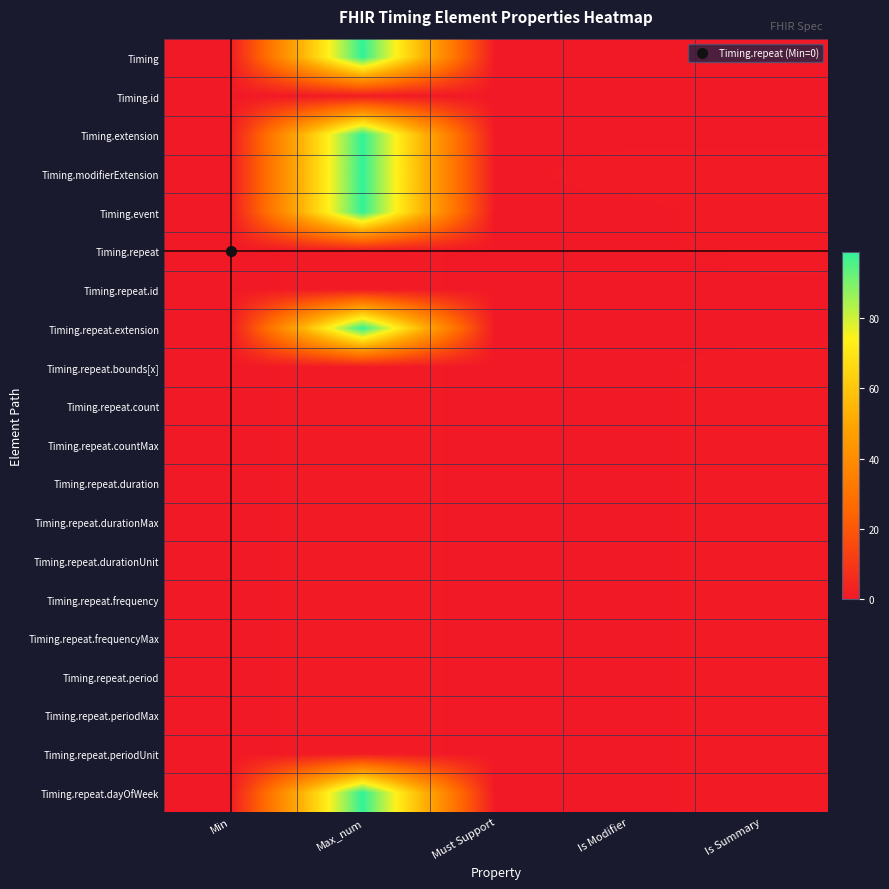

Reading left to right, list all the values displayed in this chart.

Timing: Min=0	Max_num=99	Must Support=0	Is Modifier=0	Is Summary=0
Timing.id: Min=0	Max_num=1	Must Support=0	Is Modifier=0	Is Summary=0
Timing.extension: Min=0	Max_num=99	Must Support=0	Is Modifier=0	Is Summary=0
Timing.modifierExtension: Min=0	Max_num=99	Must Support=0	Is Modifier=1	Is Summary=1
Timing.event: Min=0	Max_num=99	Must Support=0	Is Modifier=0	Is Summary=1
Timing.repeat: Min=0	Max_num=1	Must Support=0	Is Modifier=0	Is Summary=1
Timing.repeat.id: Min=0	Max_num=1	Must Support=0	Is Modifier=0	Is Summary=0
Timing.repeat.extension: Min=0	Max_num=99	Must Support=0	Is Modifier=0	Is Summary=0
Timing.repeat.bounds[x]: Min=0	Max_num=1	Must Support=0	Is Modifier=0	Is Summary=1
Timing.repeat.count: Min=0	Max_num=1	Must Support=0	Is Modifier=0	Is Summary=1
Timing.repeat.countMax: Min=0	Max_num=1	Must Support=0	Is Modifier=0	Is Summary=1
Timing.repeat.duration: Min=0	Max_num=1	Must Support=0	Is Modifier=0	Is Summary=1
Timing.repeat.durationMax: Min=0	Max_num=1	Must Support=0	Is Modifier=0	Is Summary=1
Timing.repeat.durationUnit: Min=0	Max_num=1	Must Support=0	Is Modifier=0	Is Summary=1
Timing.repeat.frequency: Min=0	Max_num=1	Must Support=0	Is Modifier=0	Is Summary=1
Timing.repeat.frequencyMax: Min=0	Max_num=1	Must Support=0	Is Modifier=0	Is Summary=1
Timing.repeat.period: Min=0	Max_num=1	Must Support=0	Is Modifier=0	Is Summary=1
Timing.repeat.periodMax: Min=0	Max_num=1	Must Support=0	Is Modifier=0	Is Summary=1
Timing.repeat.periodUnit: Min=0	Max_num=1	Must Support=0	Is Modifier=0	Is Summary=1
Timing.repeat.dayOfWeek: Min=0	Max_num=99	Must Support=0	Is Modifier=0	Is Summary=1